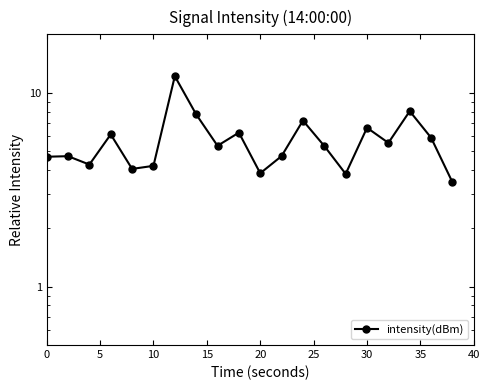

Reading right to left, what are all the values shown in this chart?

3.5	5.9	8.0	5.5	6.6	3.8	5.3	7.2	4.7	3.8	6.2	5.3	7.7	12.2	4.2	4.0	6.1	4.3	4.7	4.7